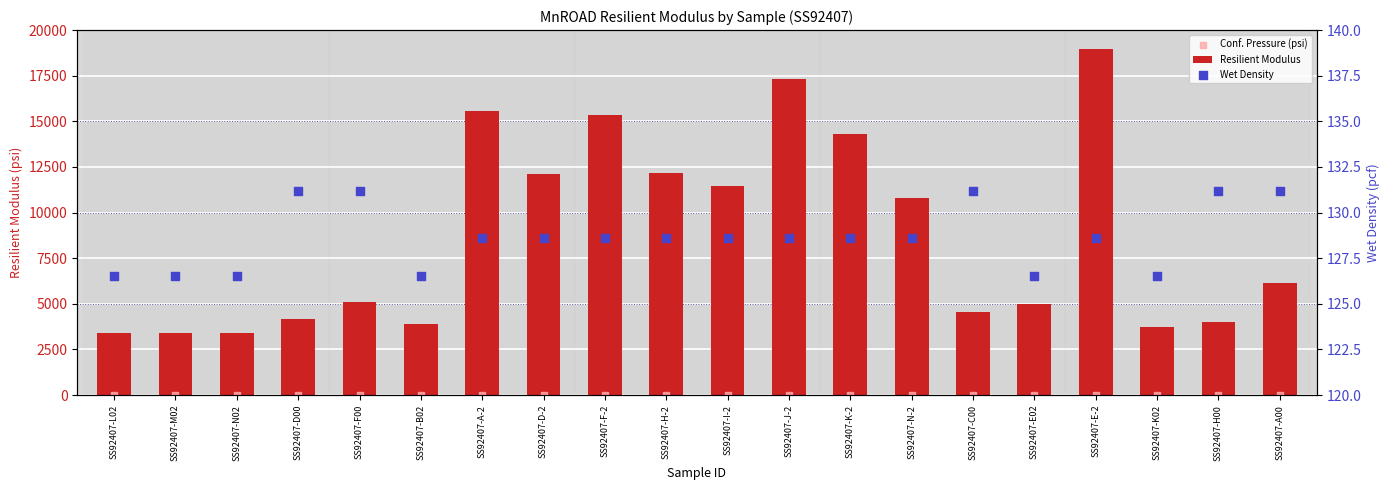

At how many categories does at least one series exceed 17842?

1